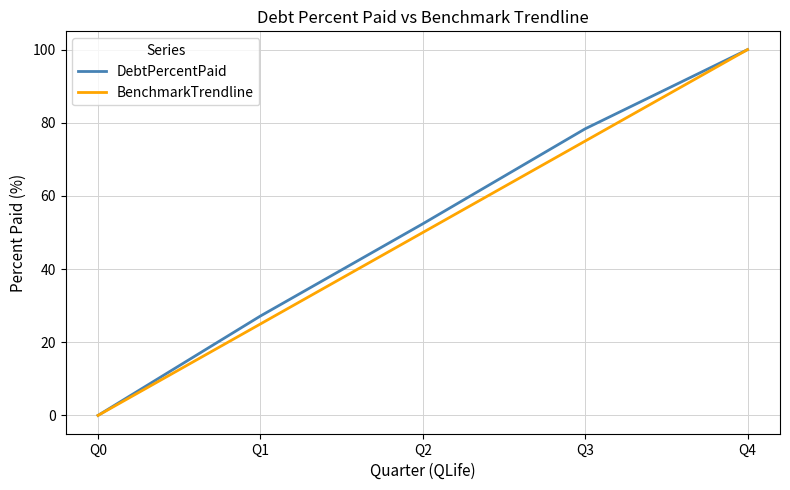

Rank the categories by DebtPercentPaid value from lowest to highest.

Q0, Q1, Q2, Q3, Q4